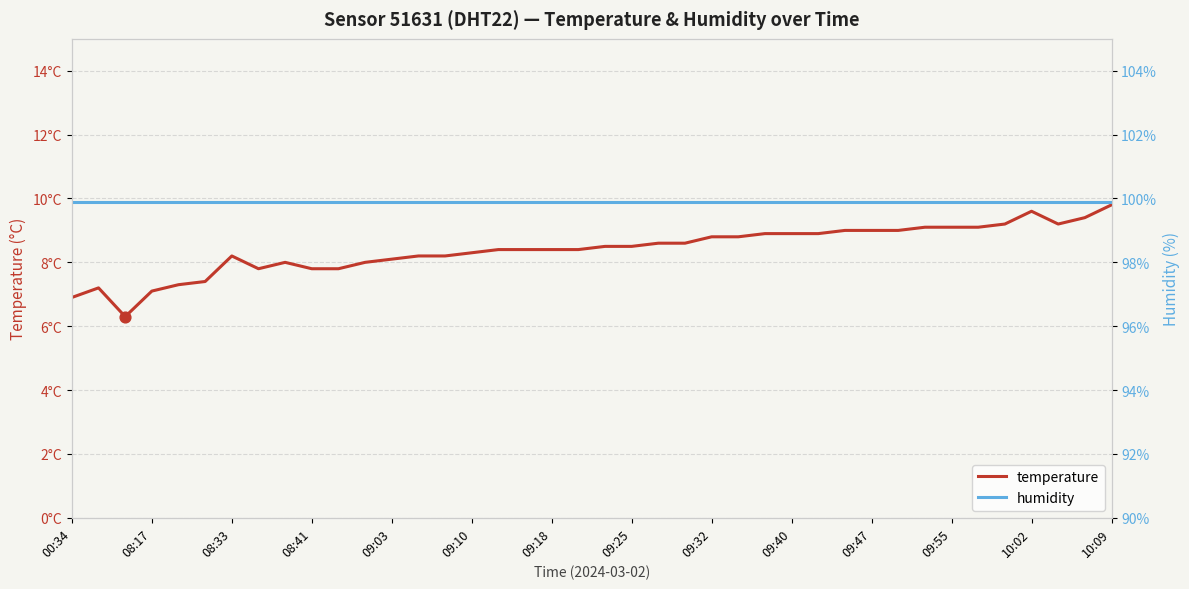

Which series reaches the maximum Y coordinate?

humidity